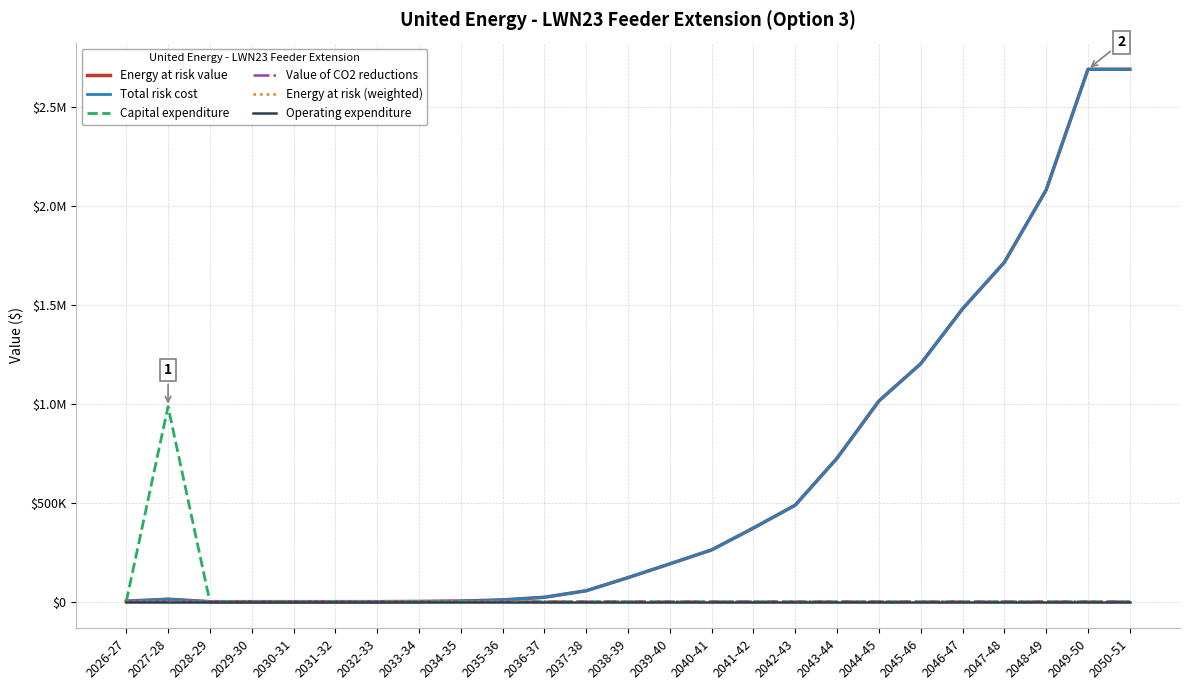

What is the maximum value shown in the chart?

2689805.3